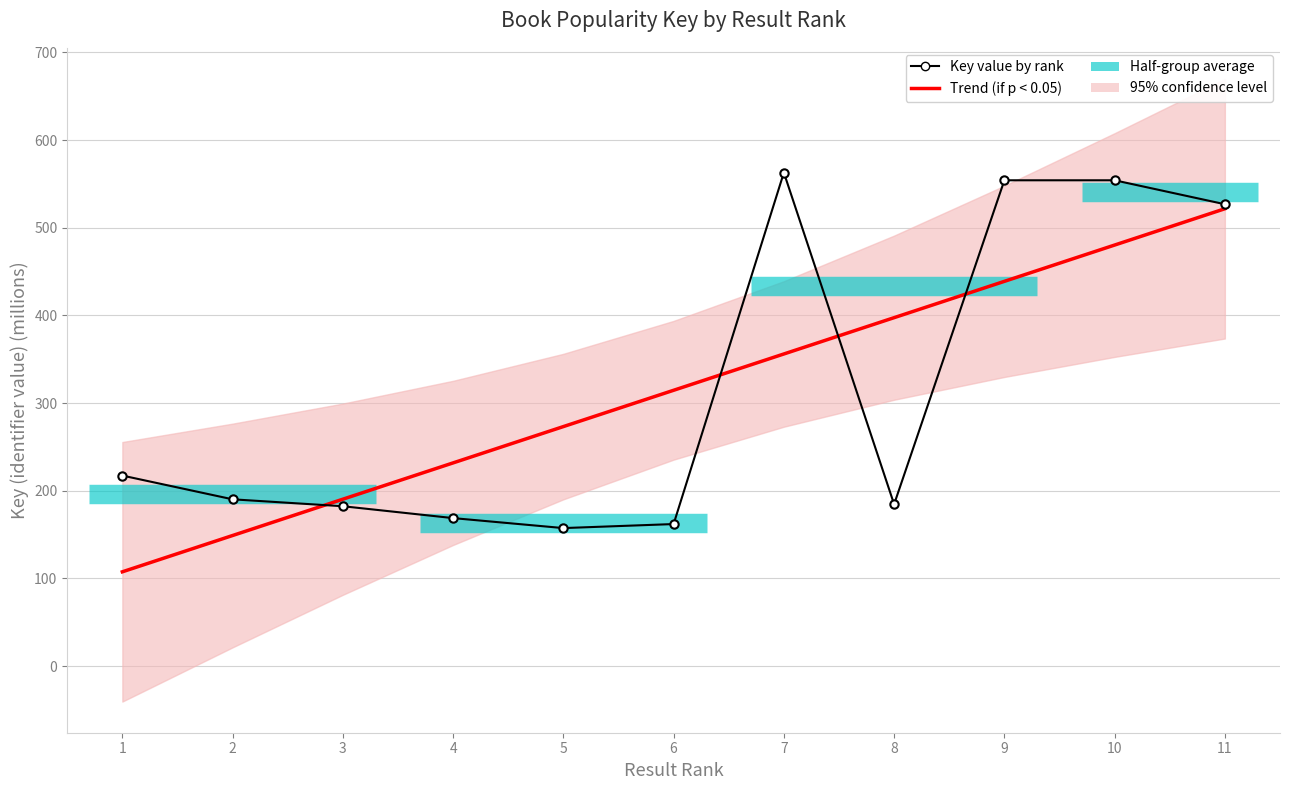

Reading left to right, what are all the values shown in this chart?

Trend (if p < 0.05): 107.6	149.0	190.4	231.8	273.2	314.6	356.1	397.5	438.9	480.3	521.7
Key value by rank: 217.4	190.3	182.4	168.9	157.5	162.1	562.9	184.6	554.1	554.1	526.8